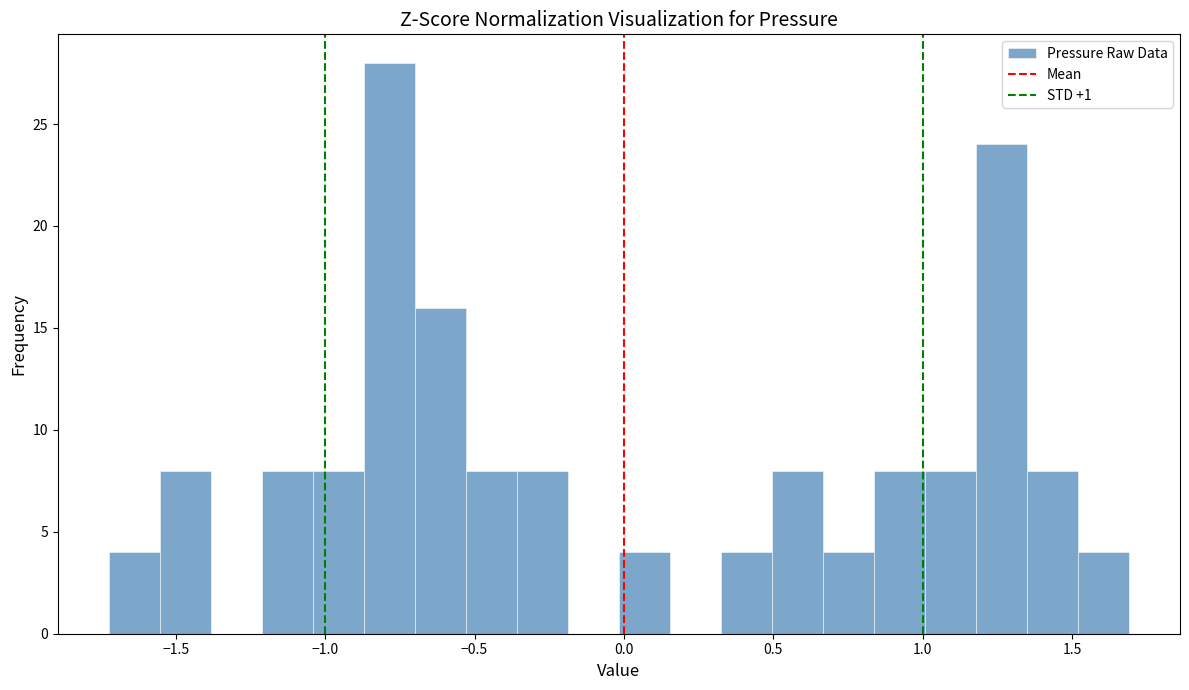

Around what value on the x-axis is the tallest bar? Give the approximate position of its centre, as read against the axis.

-0.80